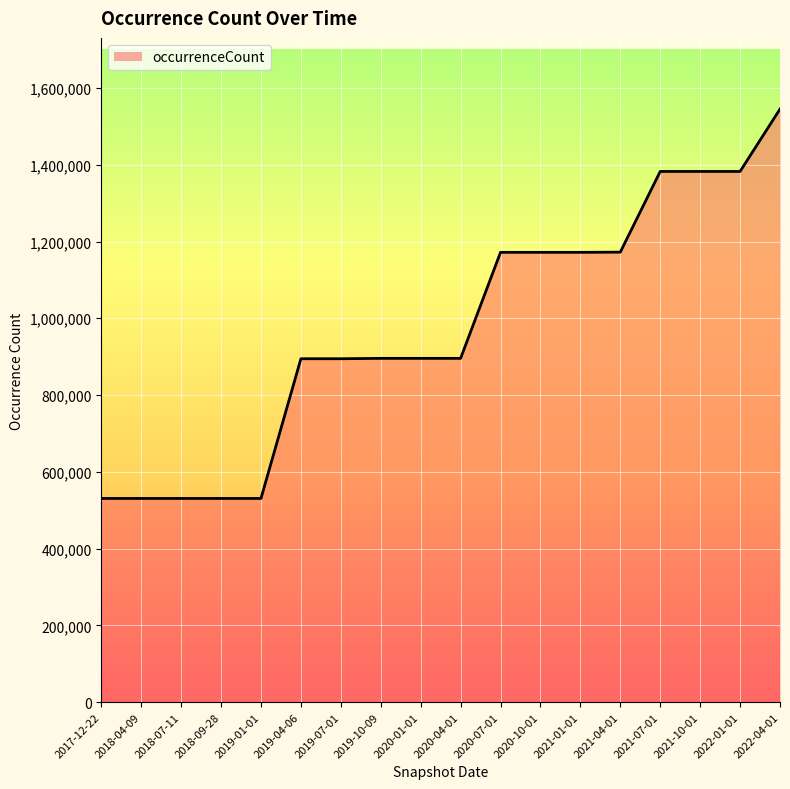

True or false: the data shows 1171771 at 2020-10-01.

True